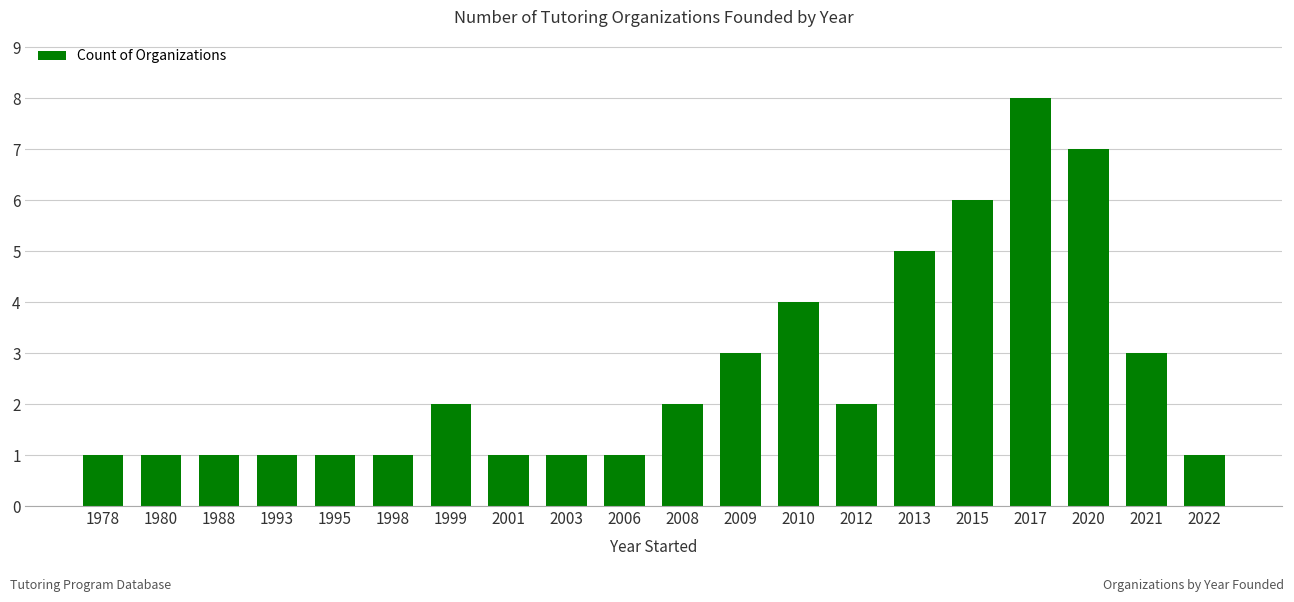

Reading right to left, extract all data points from this chart.

1	3	7	8	6	5	2	4	3	2	1	1	1	2	1	1	1	1	1	1